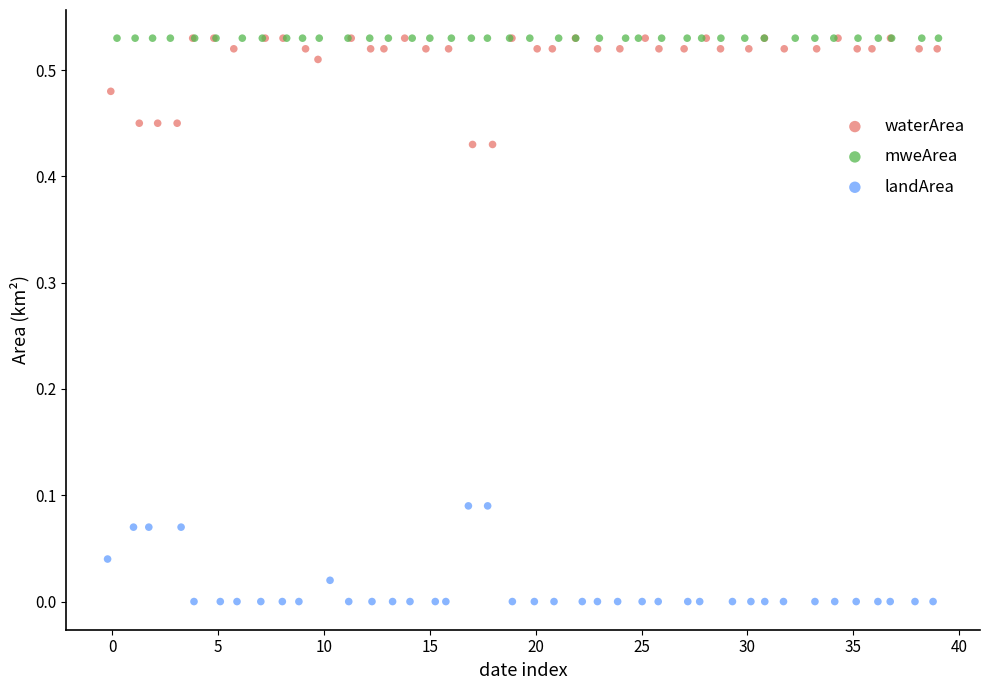

Which series reaches the minimum Y coordinate?

landArea